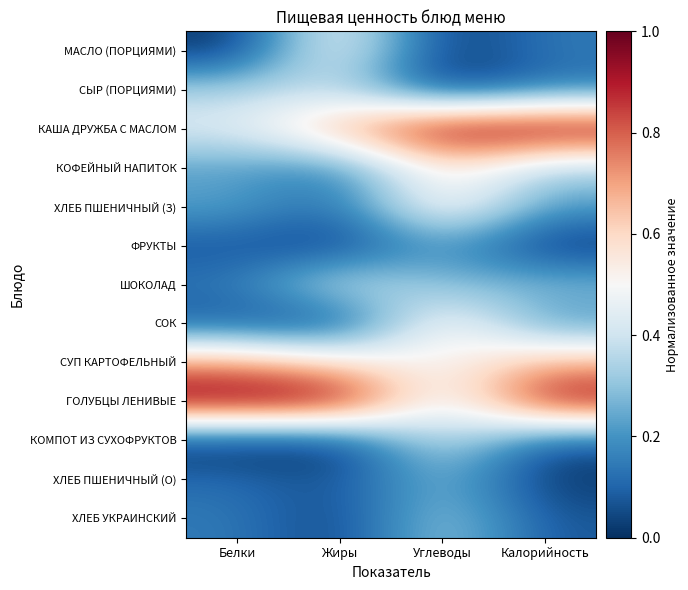

Reading left to right, extract all data points from this chart.

МАСЛО (ПОРЦИЯМИ): Белки=0.0	Жиры=0.5	Углеводы=0.0	Калорийность=0.1
СЫР (ПОРЦИЯМИ): Белки=0.3	Жиры=0.4	Углеводы=0.0	Калорийность=0.1
КАША ДРУЖБА С МАСЛОМ: Белки=0.4	Жиры=0.7	Углеводы=1.0	Калорийность=1.0
КОФЕЙНЫЙ НАПИТОК: Белки=0.2	Жиры=0.1	Углеводы=0.6	Калорийность=0.3
ХЛЕБ ПШЕНИЧНЫЙ (З): Белки=0.2	Жиры=0.1	Углеводы=0.6	Калорийность=0.2
ФРУКТЫ: Белки=0.1	Жиры=0.0	Углеводы=0.2	Калорийность=0.0
ШОКОЛАД: Белки=0.1	Жиры=0.4	Углеводы=0.3	Калорийность=0.3
СОК: Белки=0.1	Жиры=0.0	Углеводы=0.6	Калорийность=0.2
СУП КАРТОФЕЛЬНЫЙ: Белки=0.7	Жиры=0.6	Углеводы=0.5	Калорийность=0.7
ГОЛУБЦЫ ЛЕНИВЫЕ: Белки=1.0	Жиры=1.0	Углеводы=0.4	Калорийность=1.0
КОМПОТ ИЗ СУХОФРУКТОВ: Белки=0.0	Жиры=0.0	Углеводы=0.4	Калорийность=0.1
ХЛЕБ ПШЕНИЧНЫЙ (О): Белки=0.1	Жиры=0.1	Углеводы=0.3	Калорийность=0.0
ХЛЕБ УКРАИНСКИЙ: Белки=0.1	Жиры=0.0	Углеводы=0.3	Калорийность=0.1